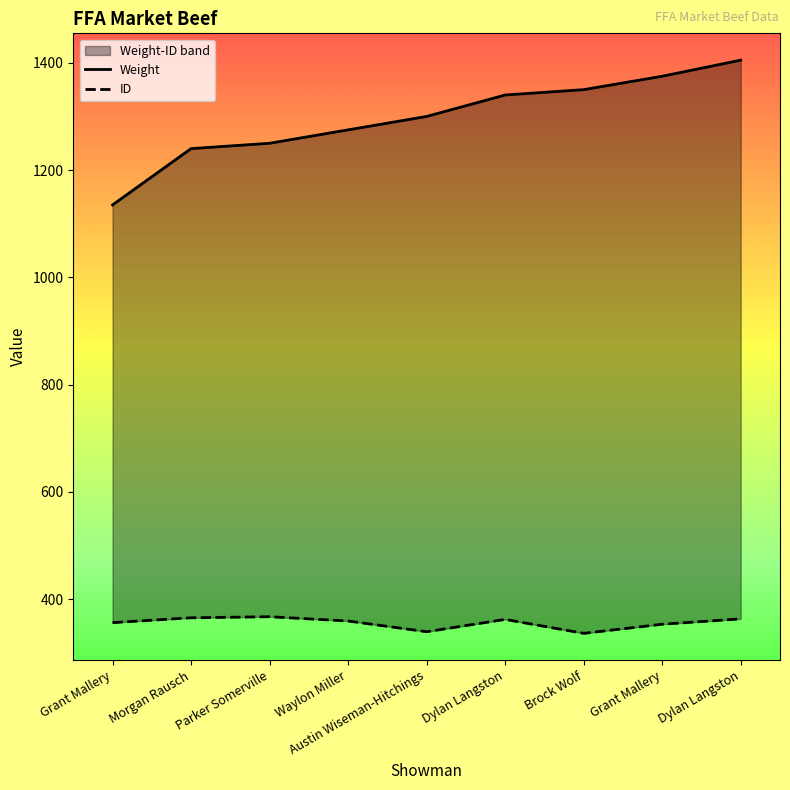

The Weight series shows 1886 at Dylan Langston. True or false?

False